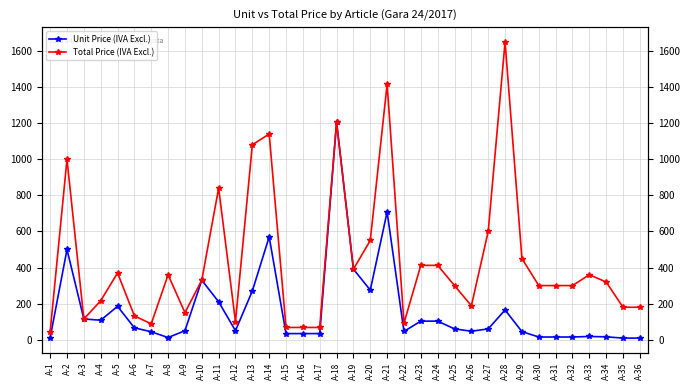

Does the chart display data point markers on the line(s)?

Yes